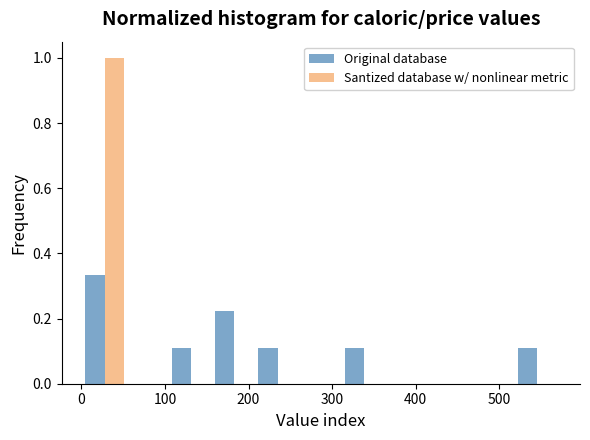

In the Original database series, which range on the x-axis has the tallest bar?

0 to 50